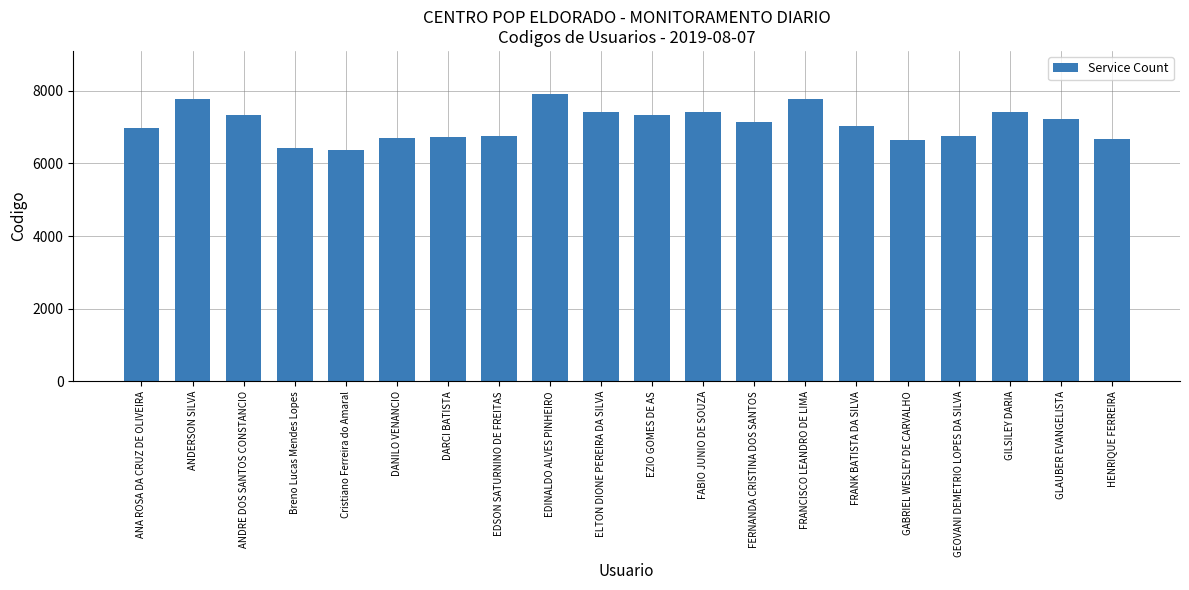

Which category has the highest value across all series?

EDINALDO ALVES PINHEIRO